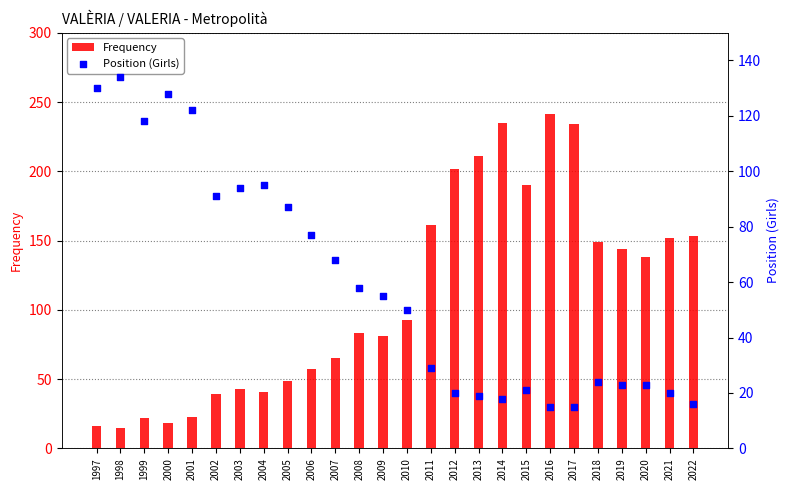

At how many categories does at least one series exceed 51?

26